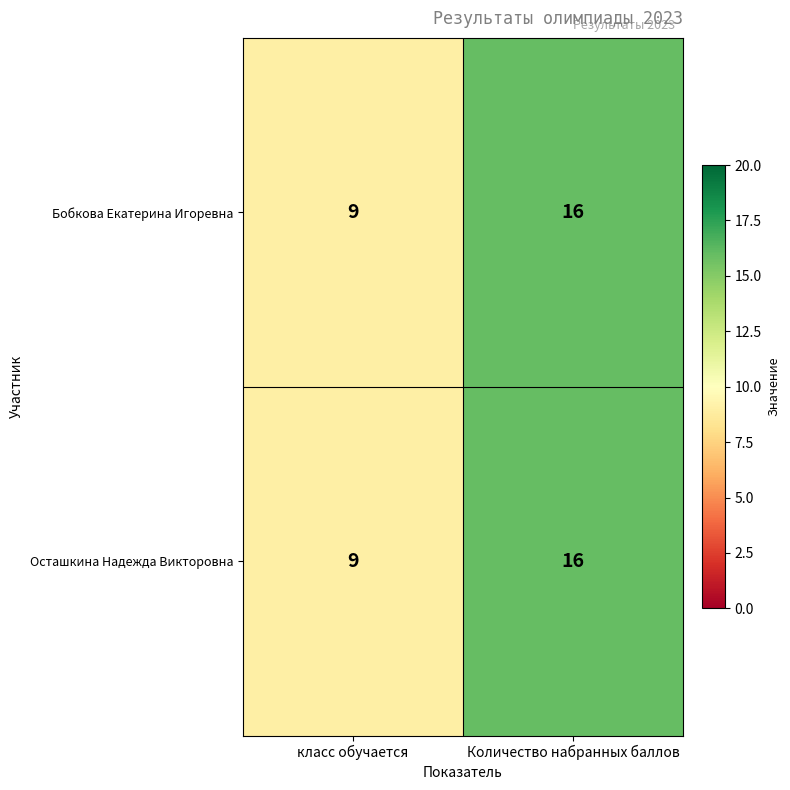

List the labels in order of Осташкина Надежда Викторовна value, smallest first.

класс обучается, Количество набранных баллов